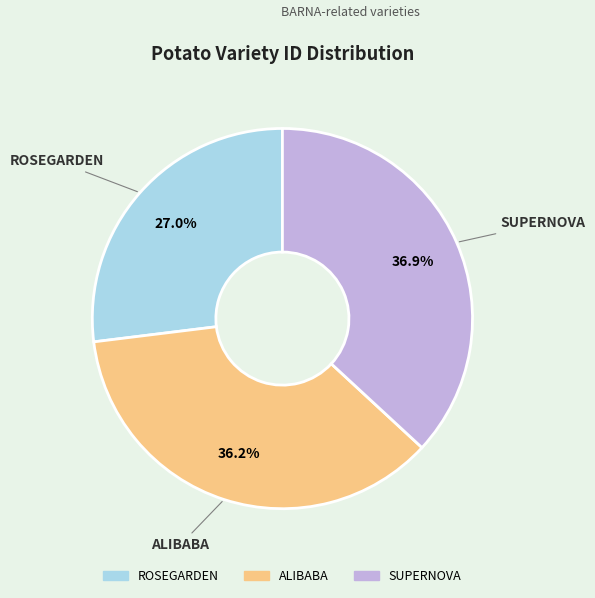

Does any single category account for the majority?

No